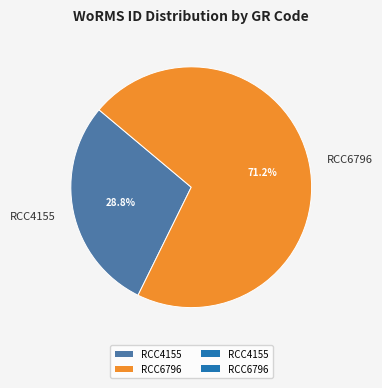

To the nearest percent, what portion does RCC6796 represent?

71%